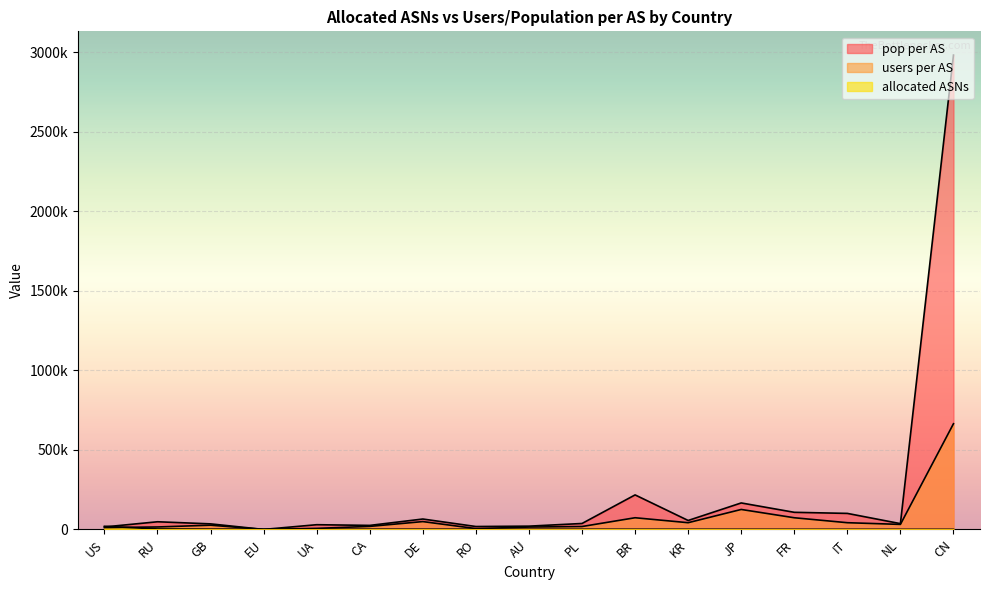

How many lines are shown in the chart?

3